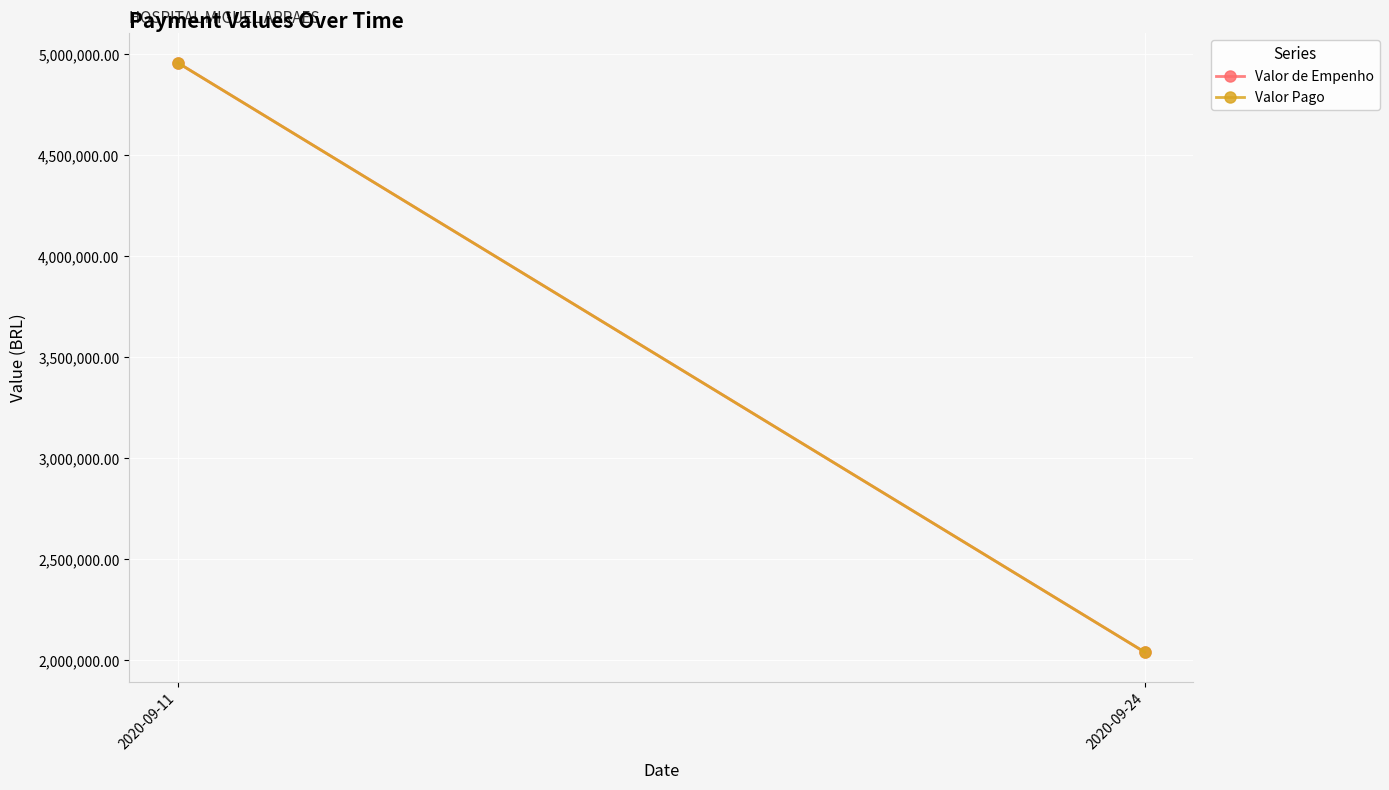

At which category does the chart reach its minimum across all series?

2020-09-24